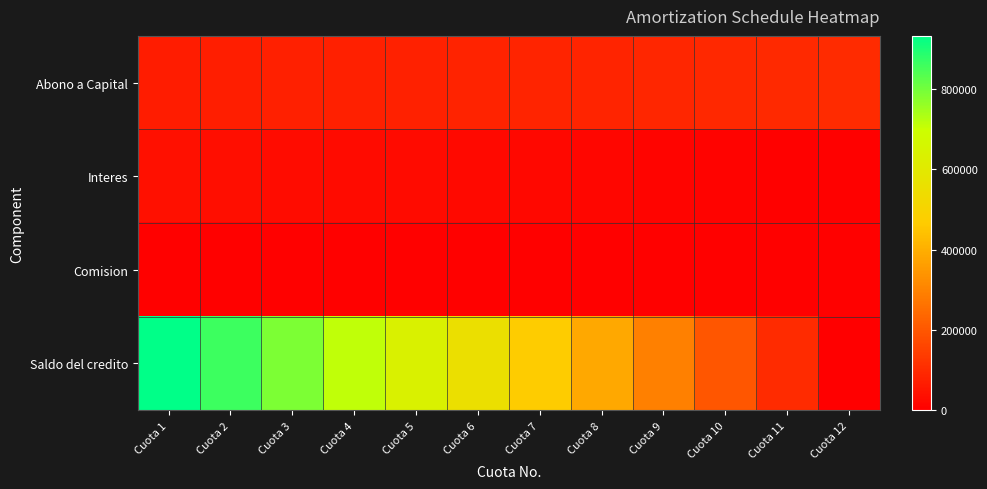

At how many categories does at least one series exceed 431742?

7